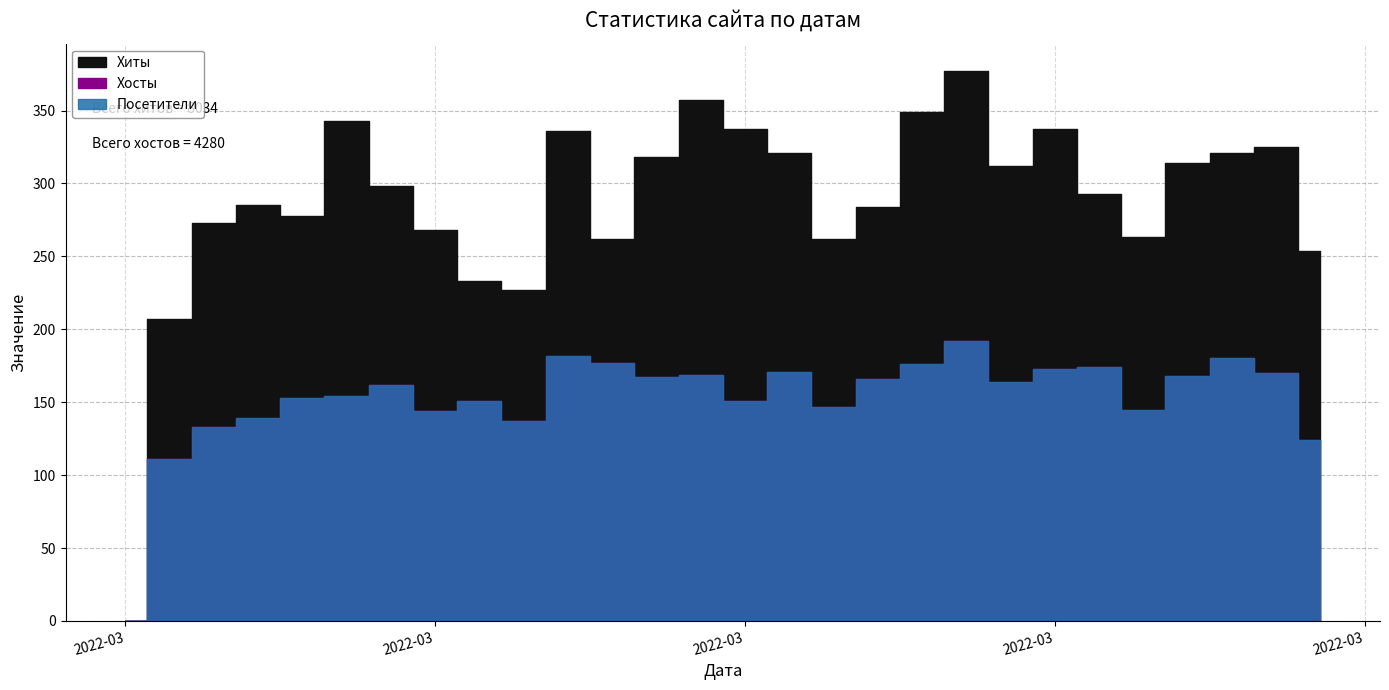

How many lines are shown in the chart?

3